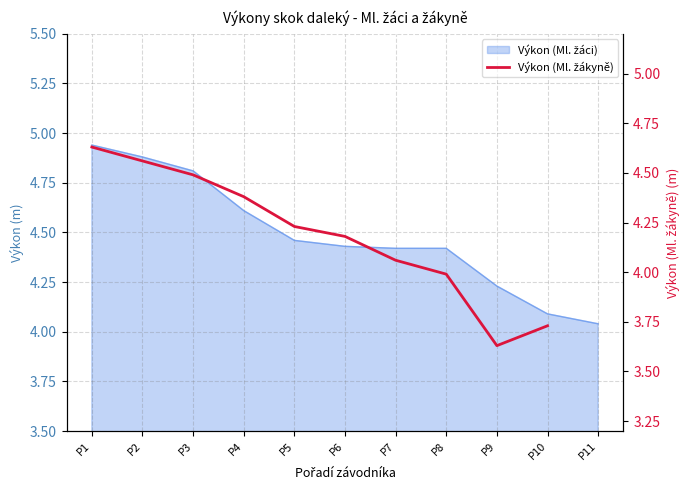

Between P3 and P6, which is larger?

P3